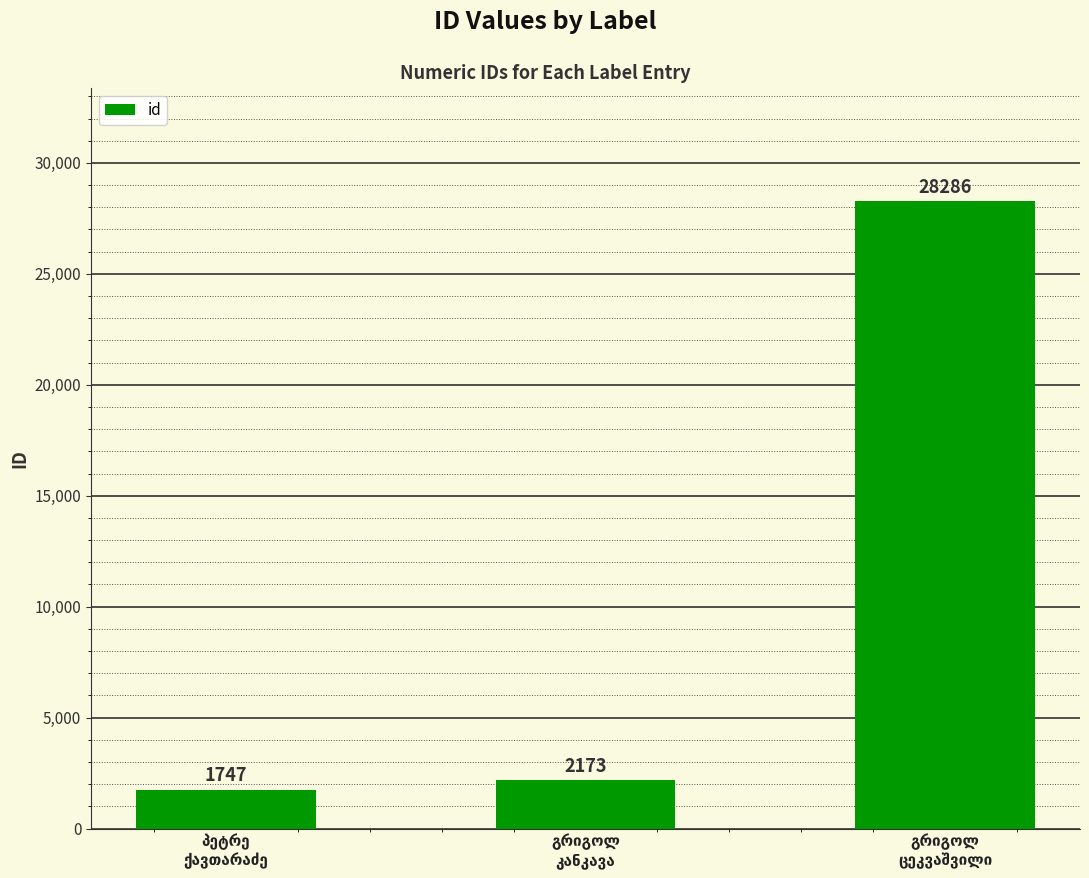

Reading left to right, what are all the values shown in this chart?

1747	2173	28286